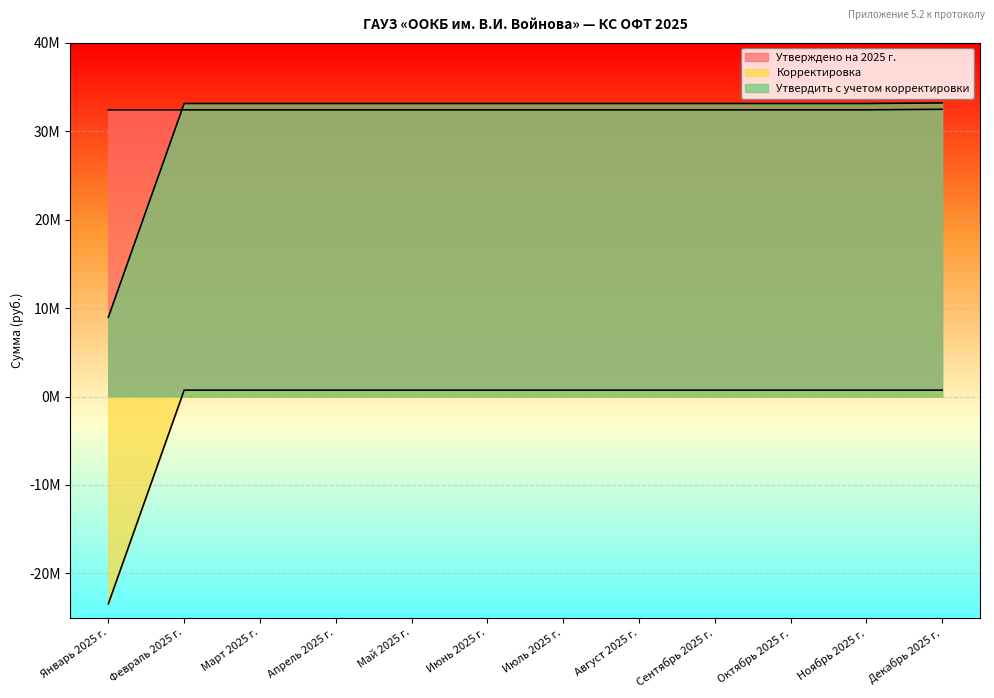

At how many categories does at least one series exceed 431444?

12